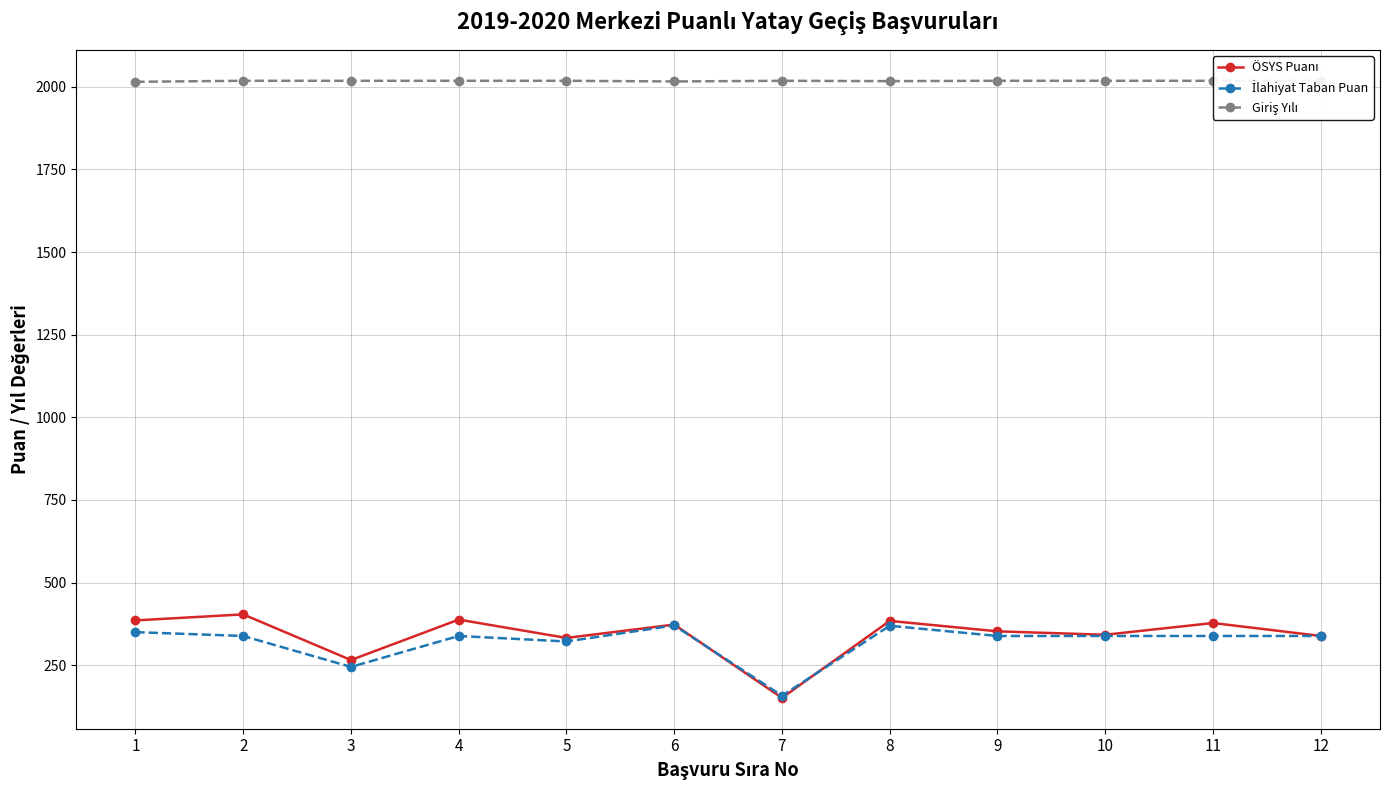

True or false: ÖSYS Puanı and Giriş Yılı cross at least once.

False